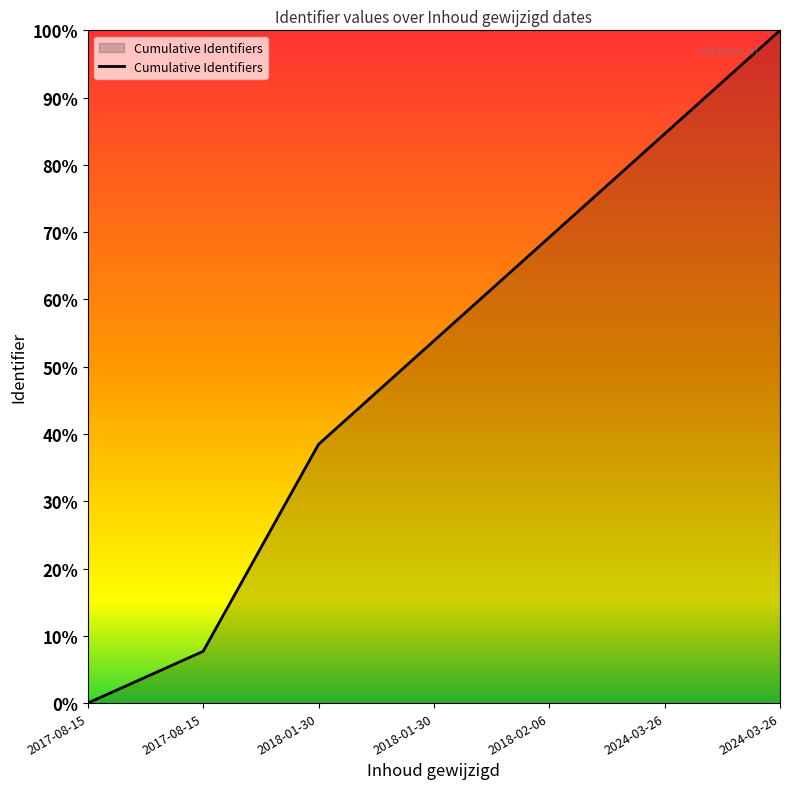

Does the chart have visible grid lines?

No